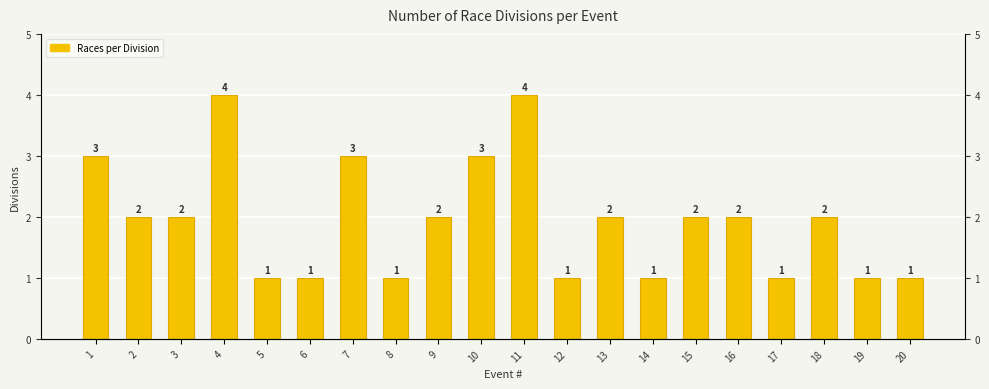

How many data points does each series have?

20